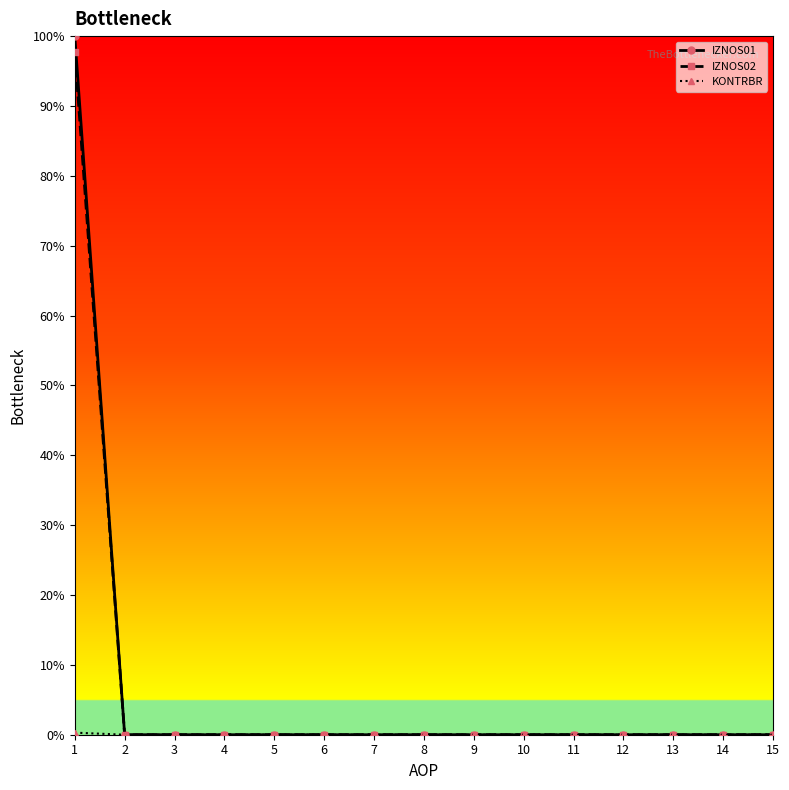

True or false: IZNOS02 has a value of 0.0 at 4.

True